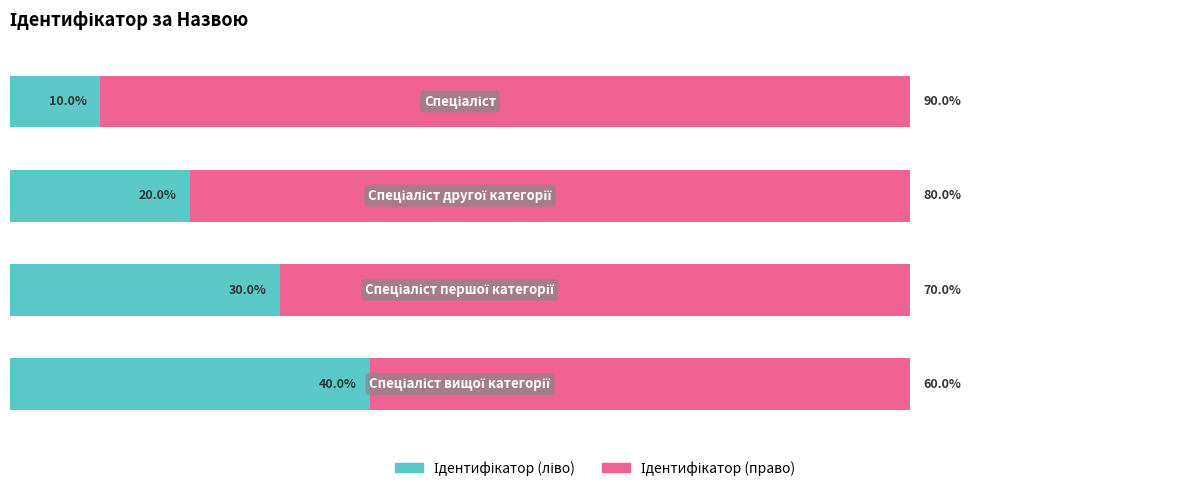

What is the value of the Ідентифікатор (ліво) bar at the 1st from the left?

10